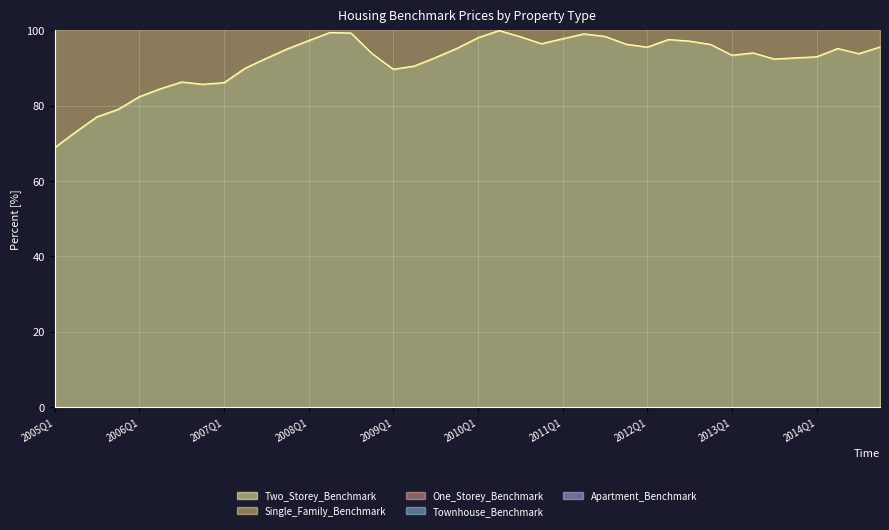

How many lines are shown in the chart?

5